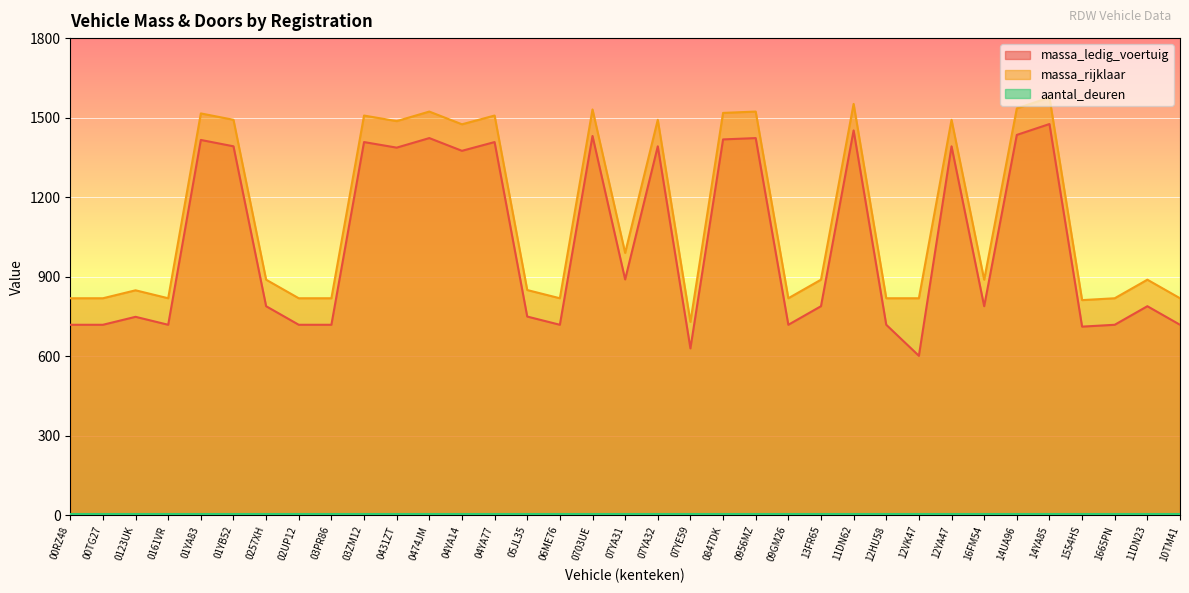

Which has a higher value, 00RZ48 or 0257XH?

0257XH